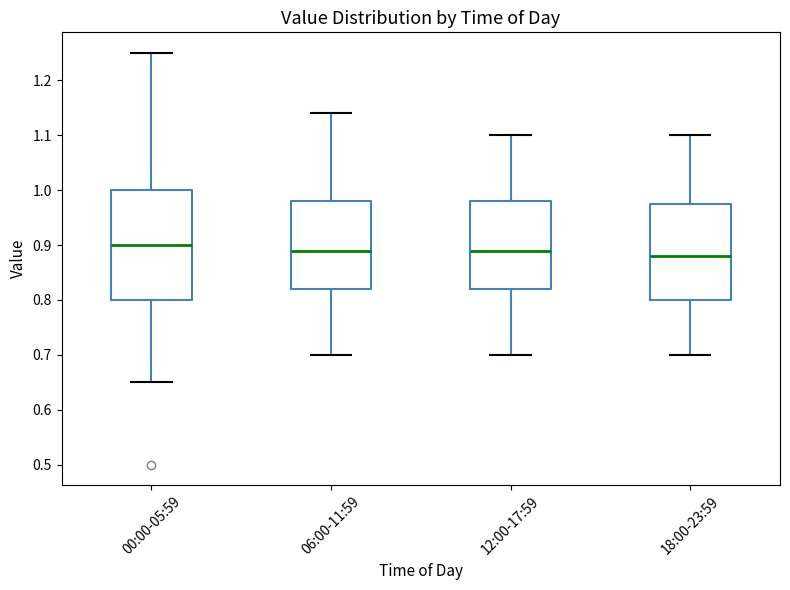

Reading left to right, read every box against the y-axis: the position of its median line, the range the box covers, and the ends of its whiskers. The values are not printed on the chart, so give them approximately, as read against the axis.

00:00-05:59: median 0.90, box 0.80 to 1.00, whiskers 0.65 to 1.25
06:00-11:59: median 0.89, box 0.82 to 0.98, whiskers 0.70 to 1.14
12:00-17:59: median 0.89, box 0.82 to 0.98, whiskers 0.70 to 1.10
18:00-23:59: median 0.88, box 0.80 to 0.98, whiskers 0.70 to 1.10